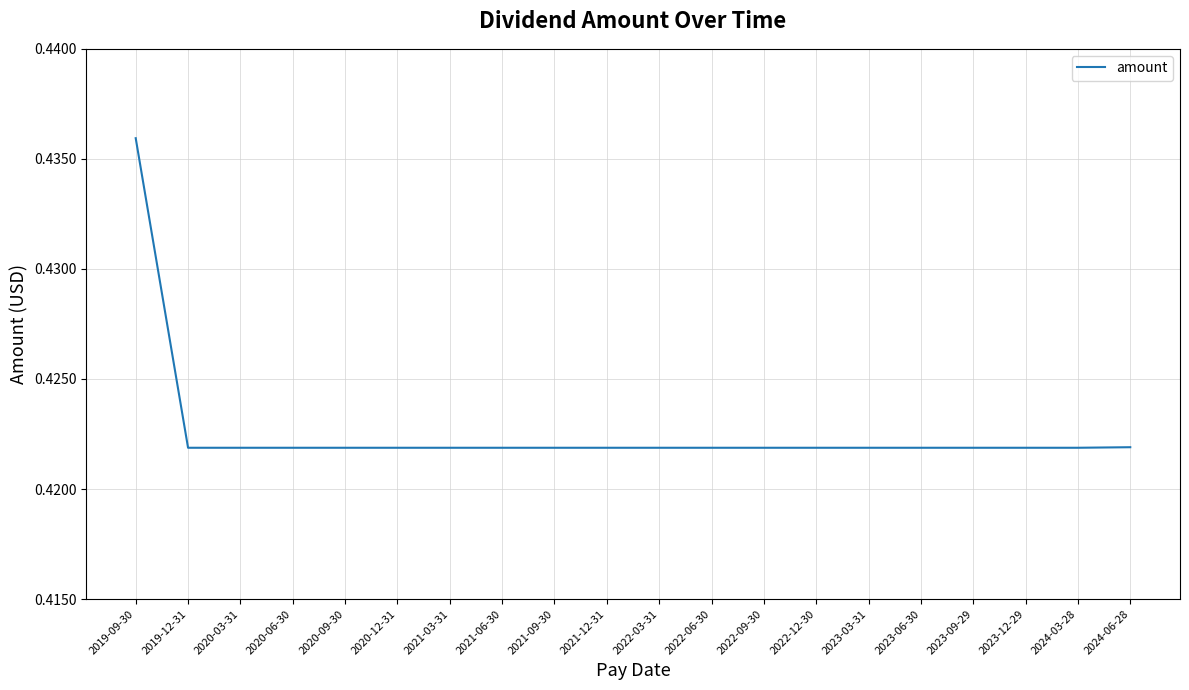

The value at 2024-06-28 is 0.2. True or false?

False